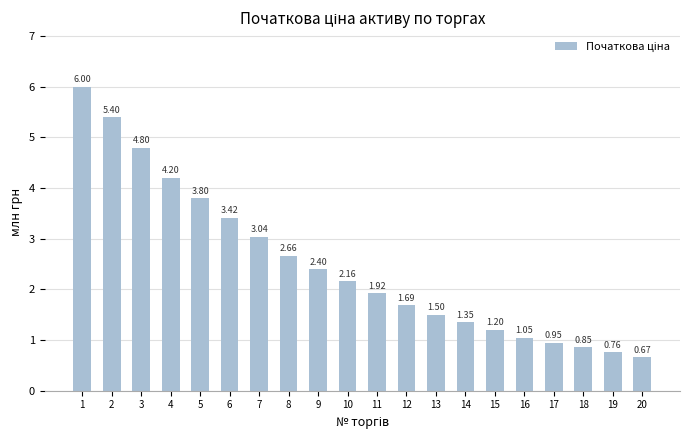

What is the sum of all values?

49.8